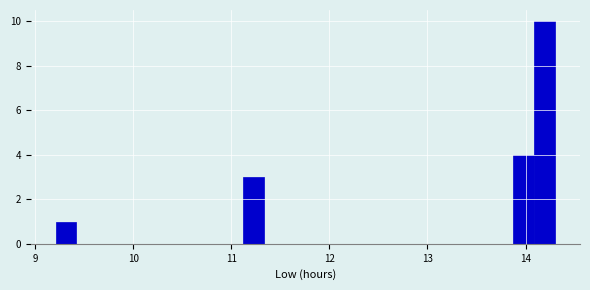

Read against the x-axis, roughly where is the centre of the tallest bar?

14.2